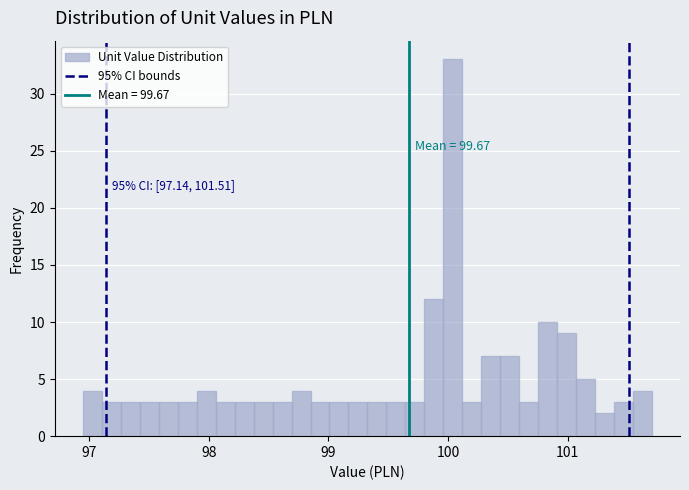

Around what value on the x-axis is the tallest bar? Give the approximate position of its centre, as read against the axis.

100.0